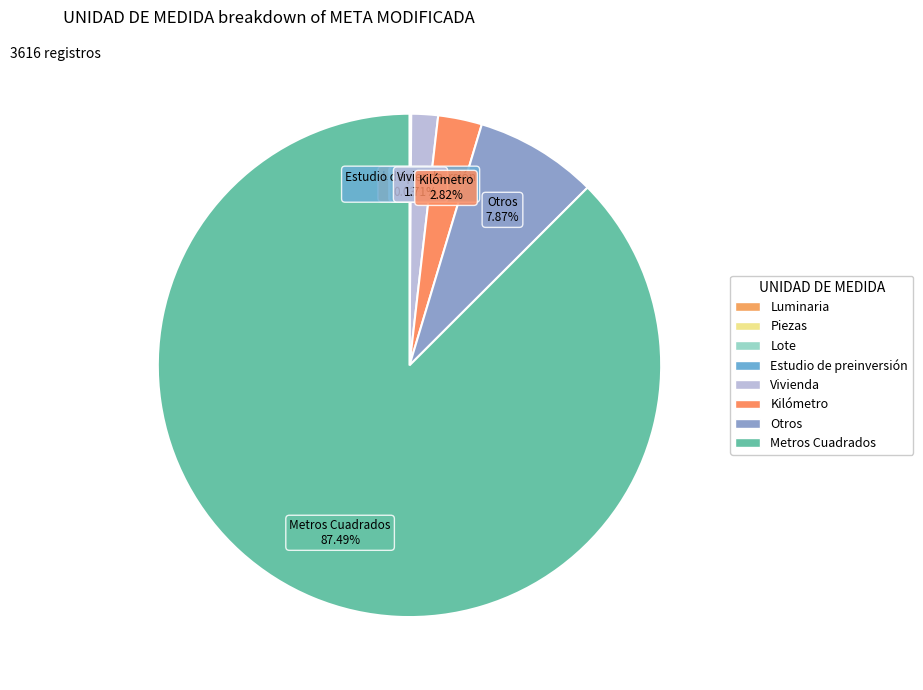

Does any single category account for the majority?

Yes